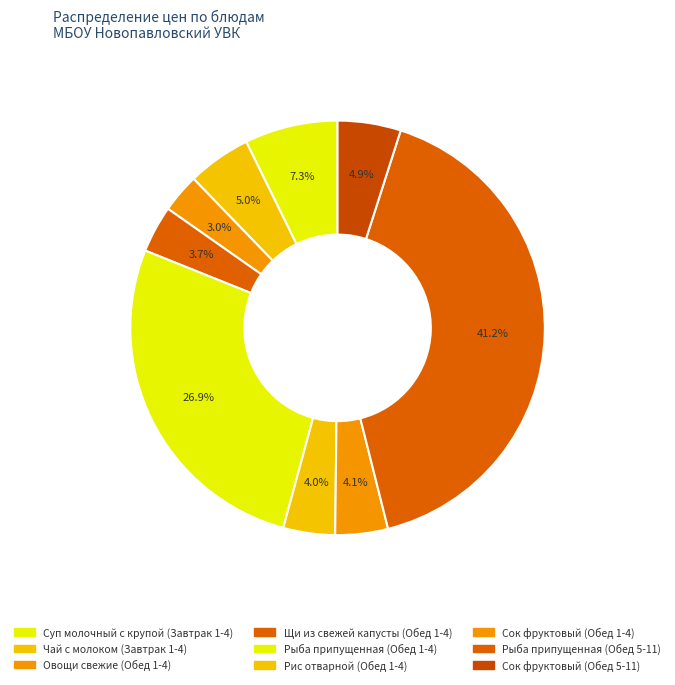

How many slices are in this pie chart?

9